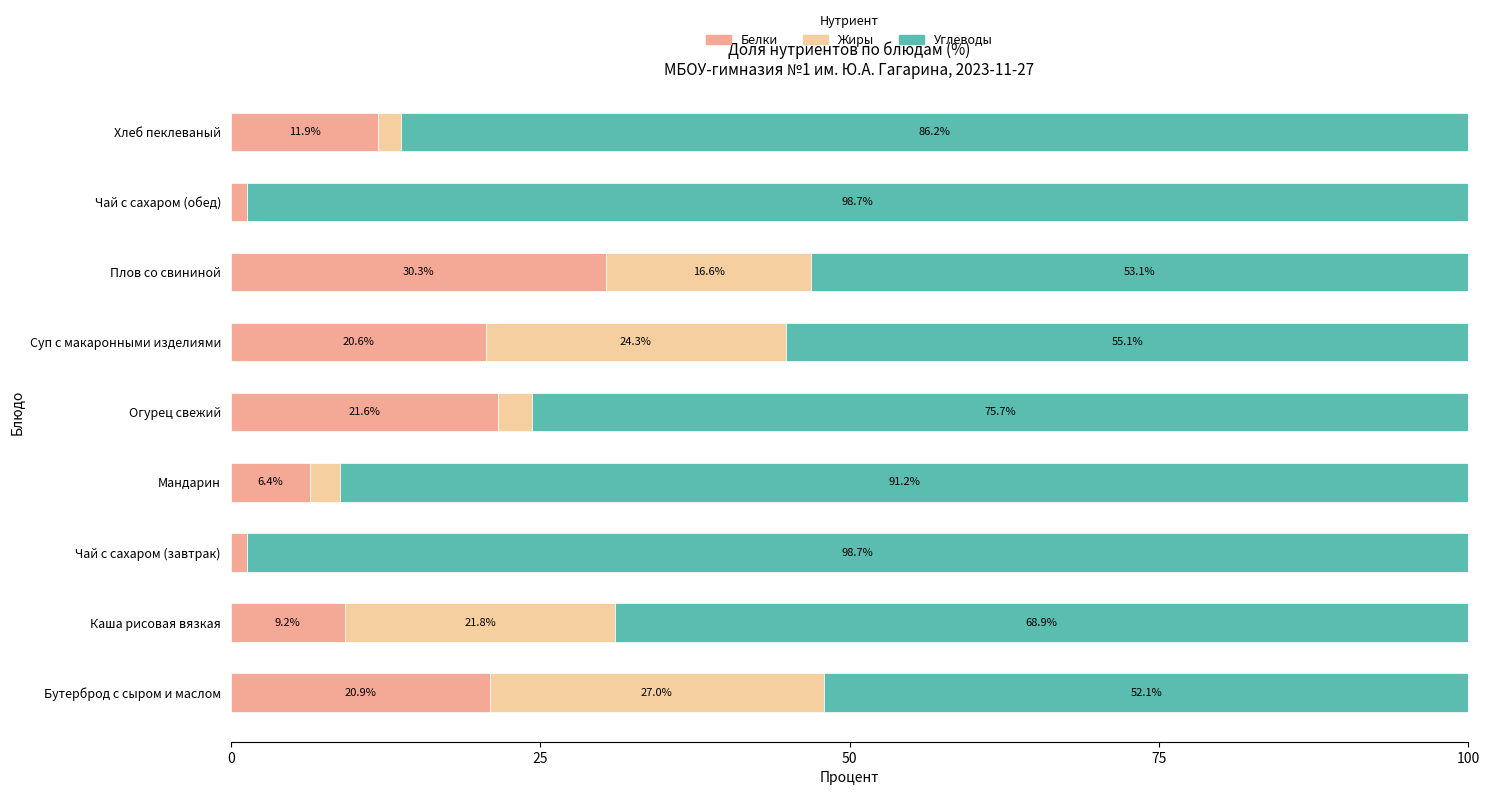

True or false: Белки has a value of 20.9 at Бутерброд с сыром и маслом.

True